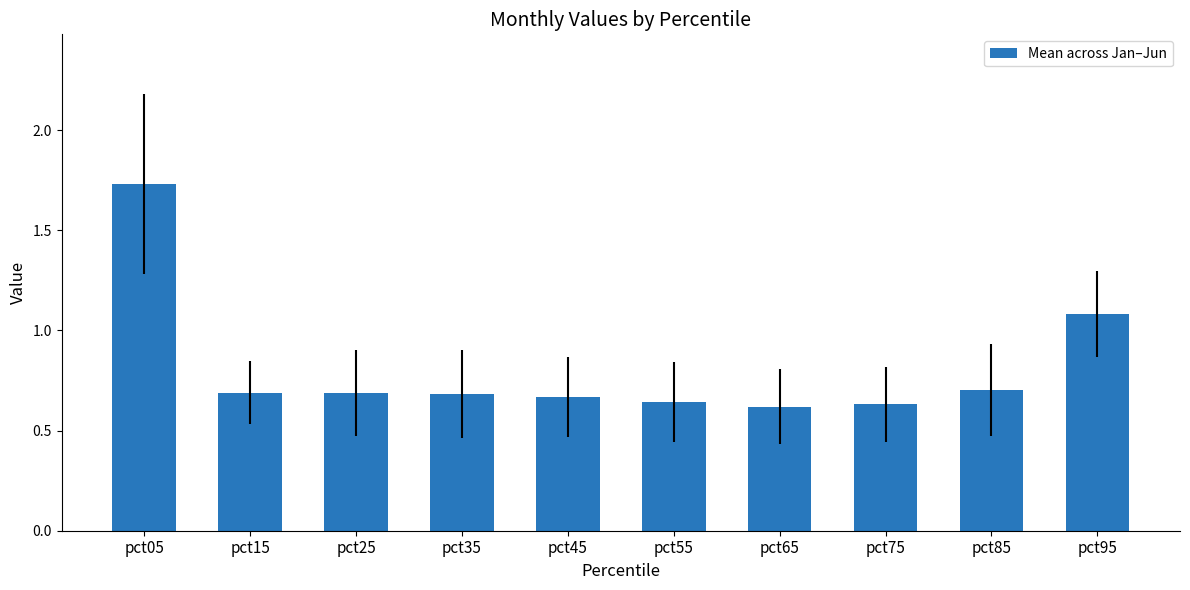

What is the change in value from pct65 to pct85?

+0.1